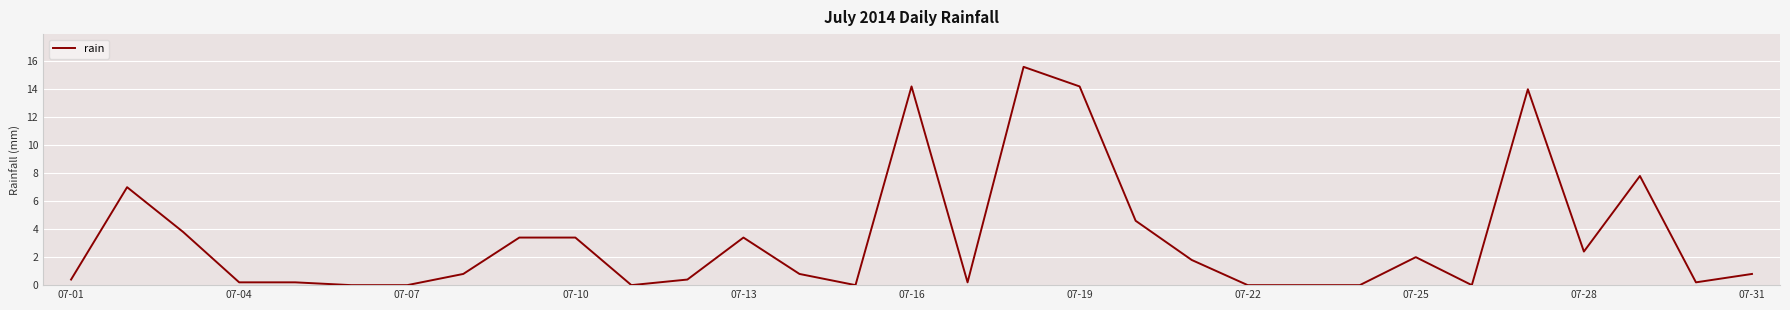

What is the difference between the maximum and minimum values?

15.6